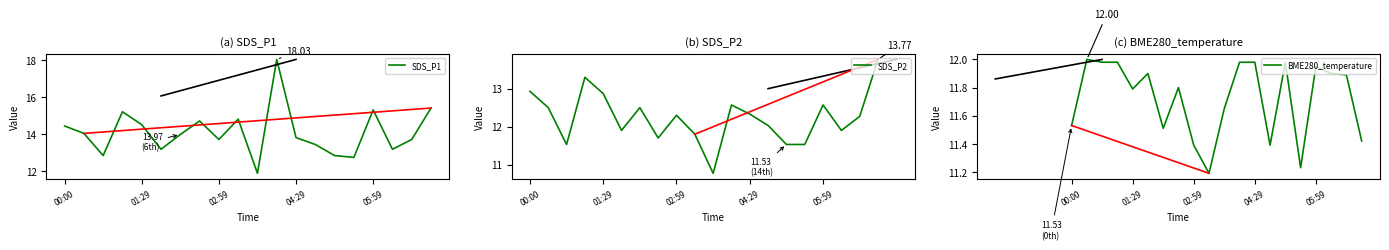

Which series has the largest range (max minus min)?

SDS_P1